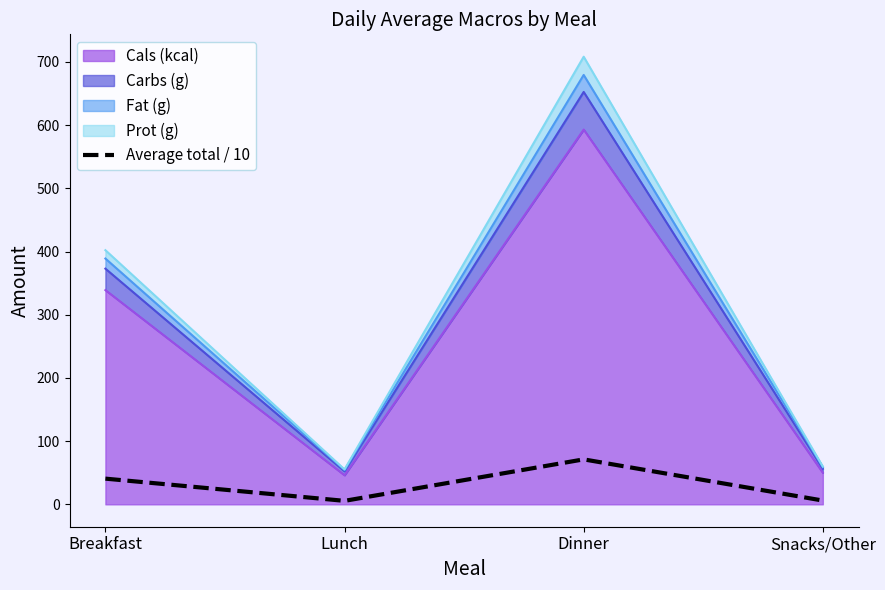

Which has a higher value, Lunch or Dinner?

Dinner